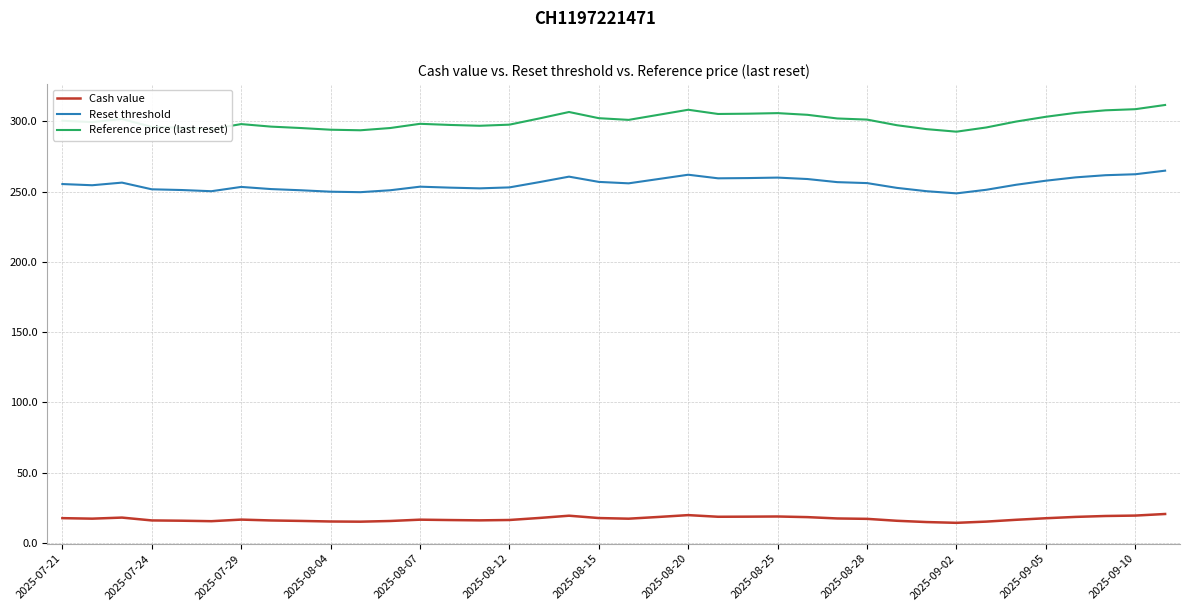

Which series has the largest total across all categories?

Reference price (last reset)